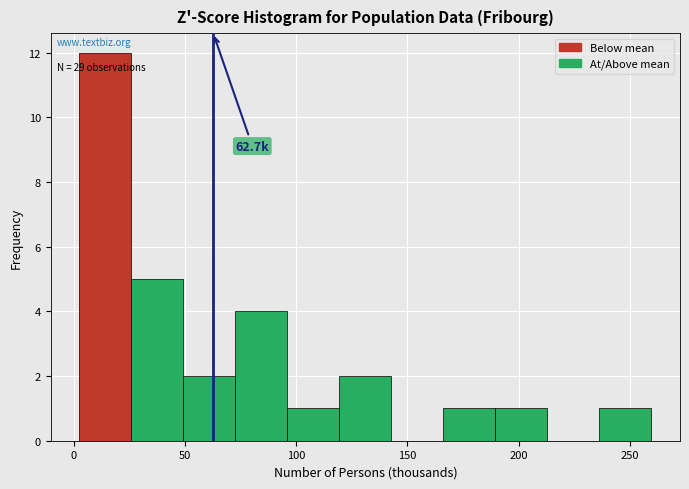

Which range on the x-axis has the tallest bar?

0 to 25